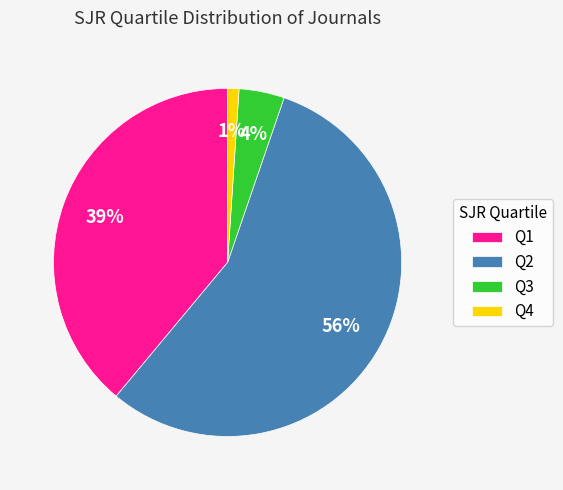

Which category accounts for the majority?

Q2